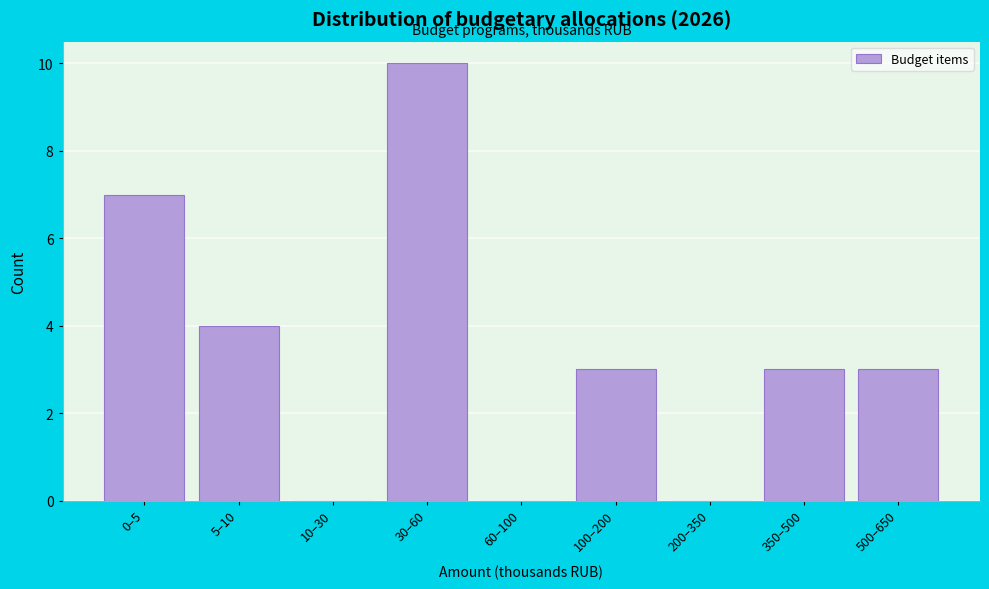

Reading right to left, extract all data points from this chart.

500–650=3	350–500=3	200–350=0	100–200=3	60–100=0	30–60=10	10–30=0	5–10=4	0–5=7